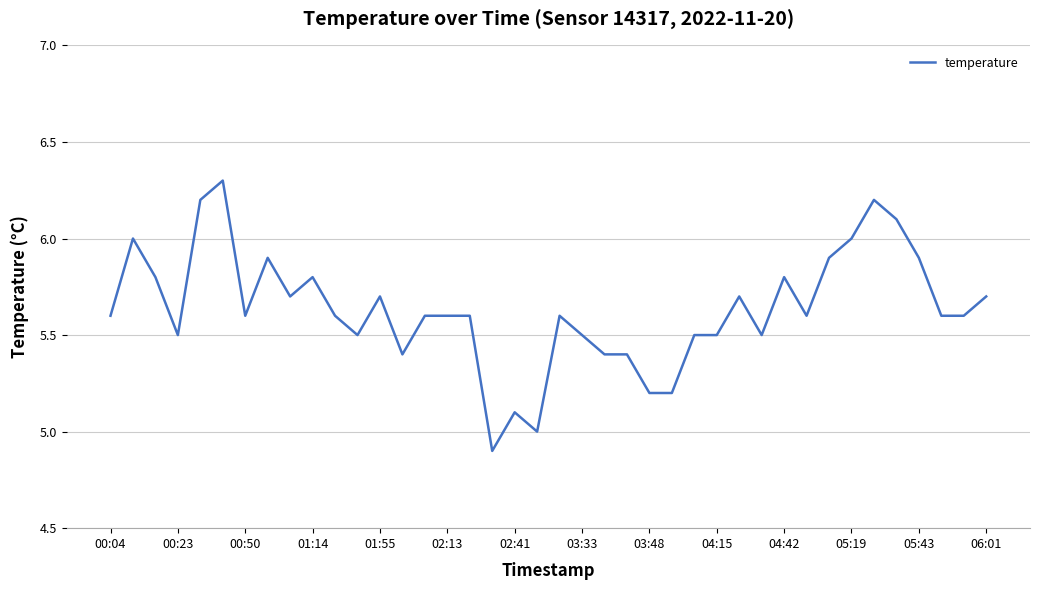

What is the difference between the maximum and minimum values?

1.4